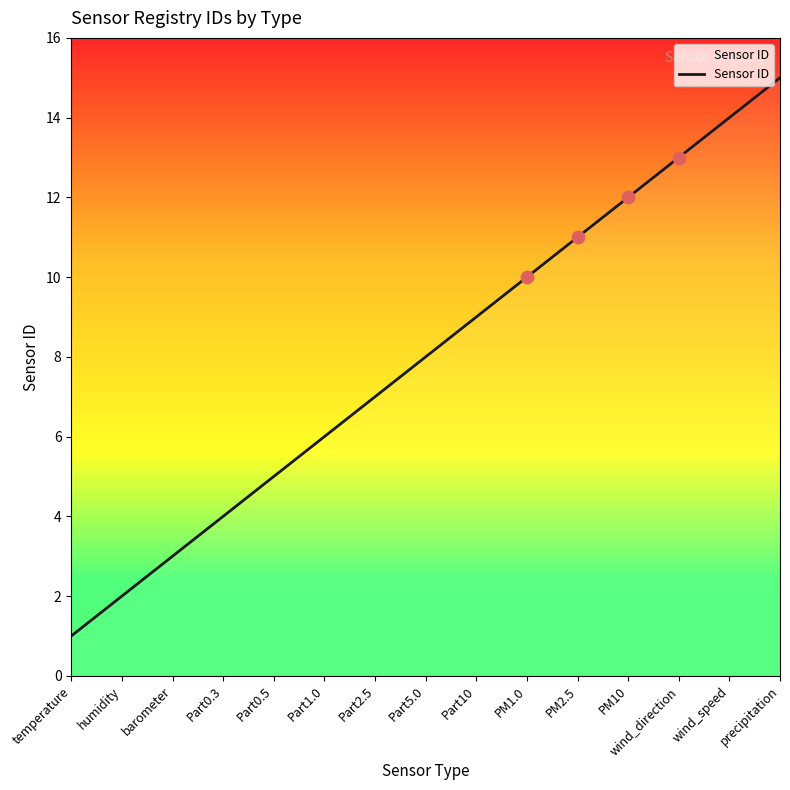

Between PM1.0 and Part0.5, which is larger?

PM1.0